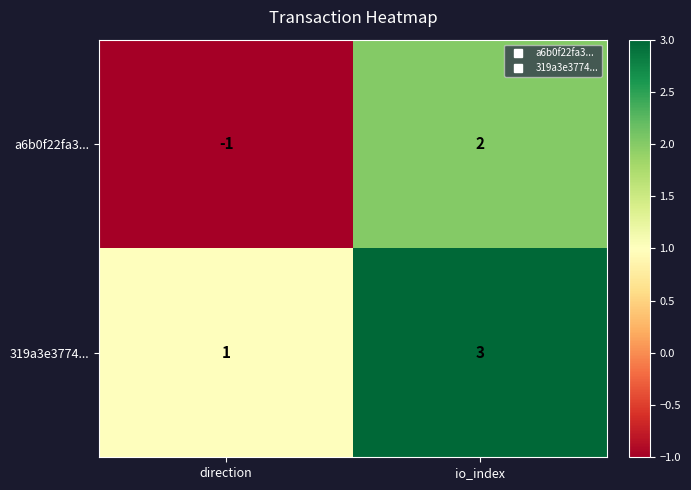

At which category is the sum across all series the highest?

io_index